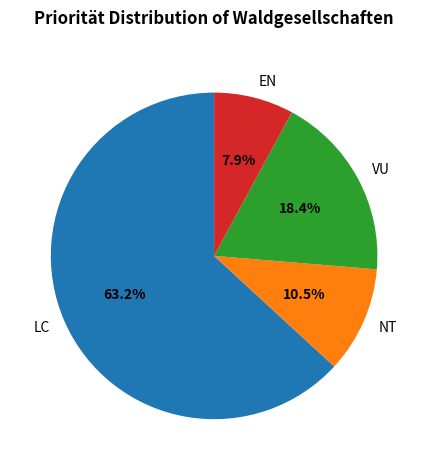

What percentage do LC and EN together represent?

71.1%